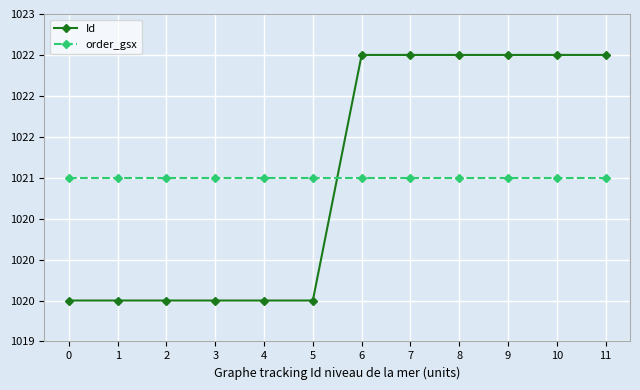

What is the value of the order_gsx point at the 8th from the left?

1021.0